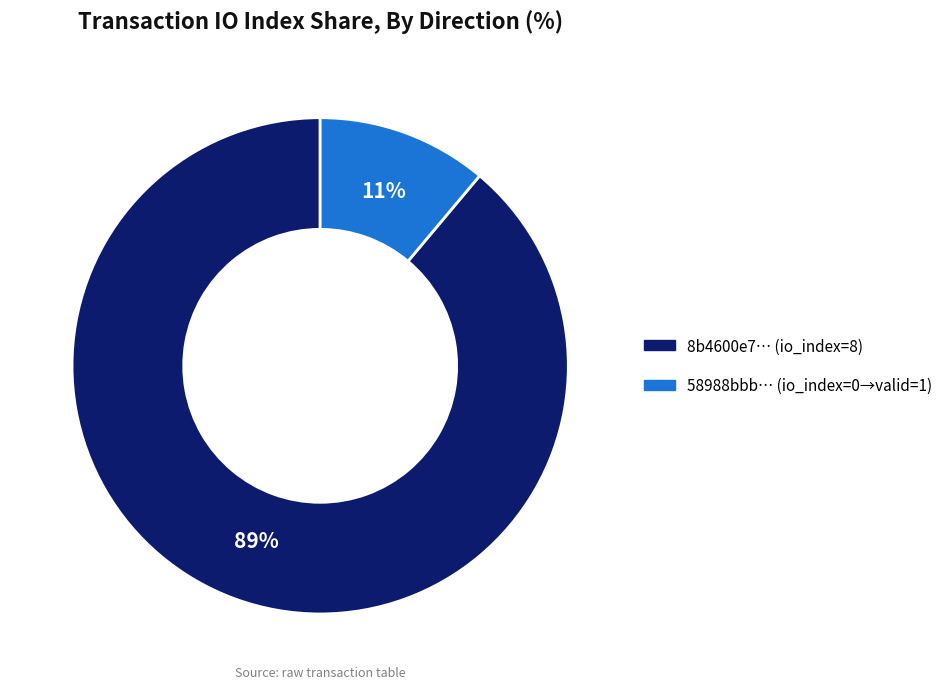

Does any single category account for the majority?

Yes